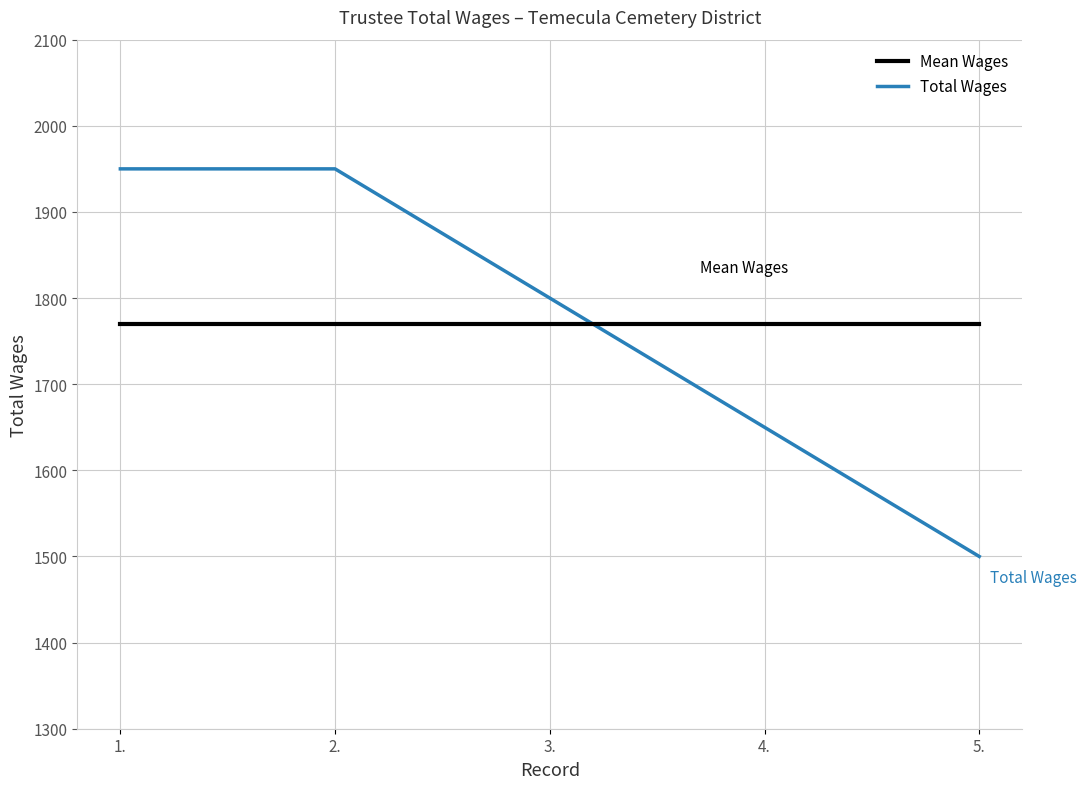

What is the maximum value for Mean Wages?

1770